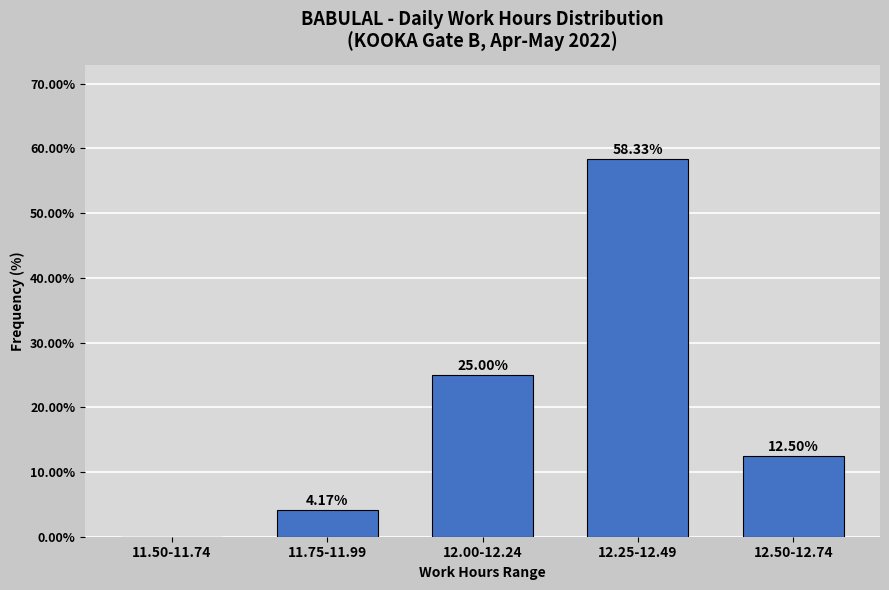

What is the sum of all values?

100.0